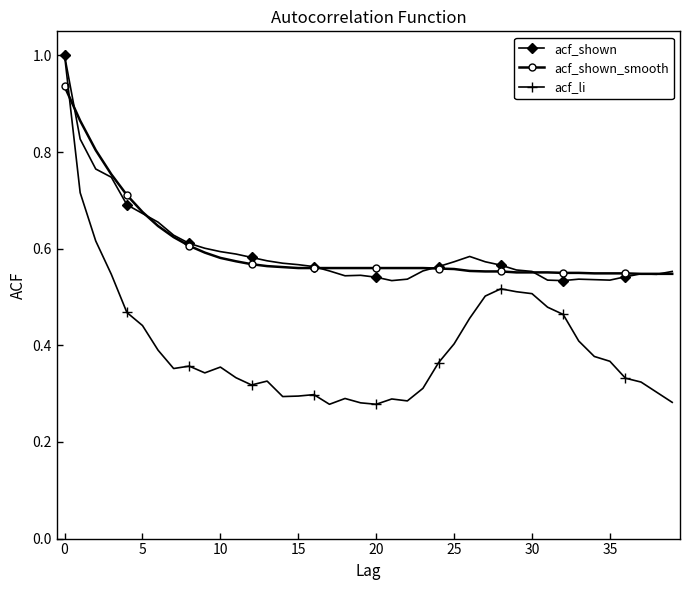

How many lines are shown in the chart?

3